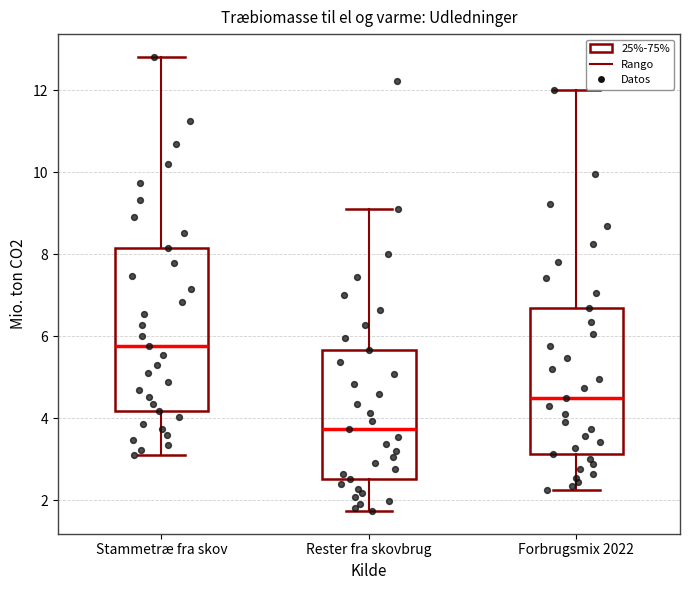

Where is the upper edge of the box for Forbrugsmix 2022 on the y-axis? The values are not printed on the chart, so give them approximately, as read against the axis.

6.6